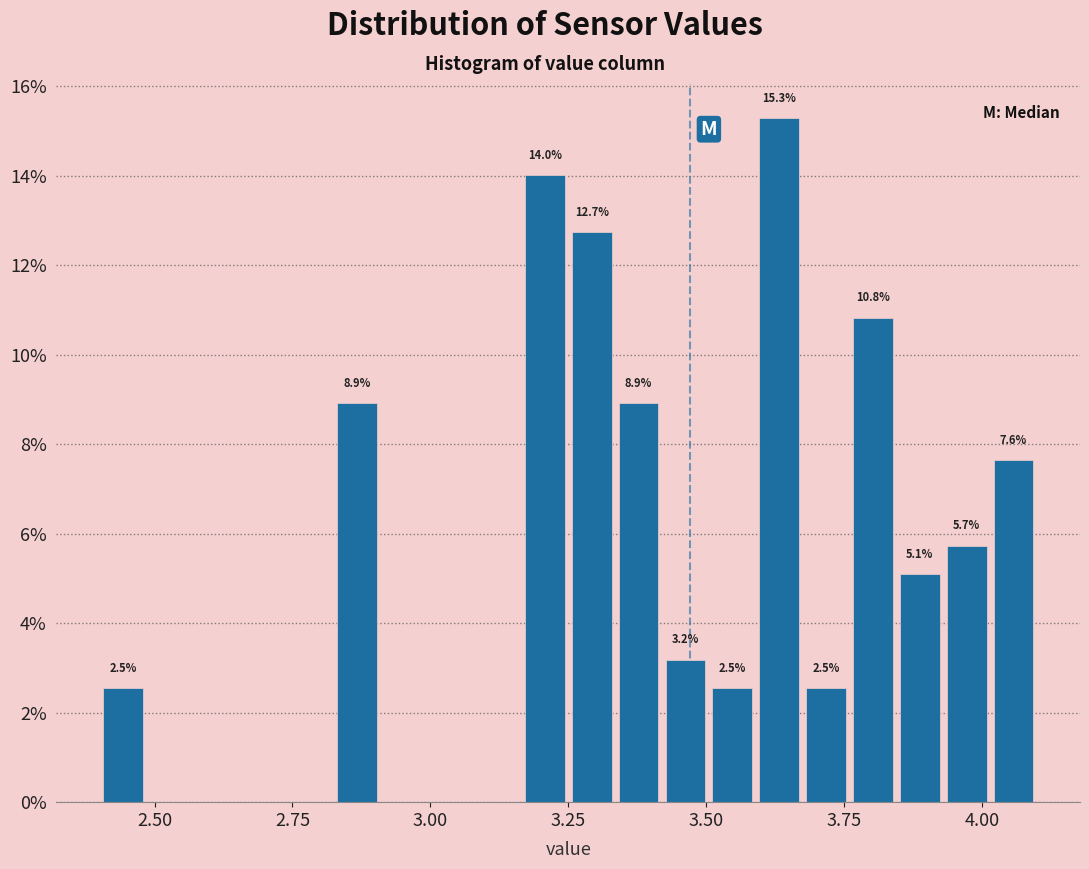

Read against the x-axis, roughly where is the centre of the tallest bar?

3.65